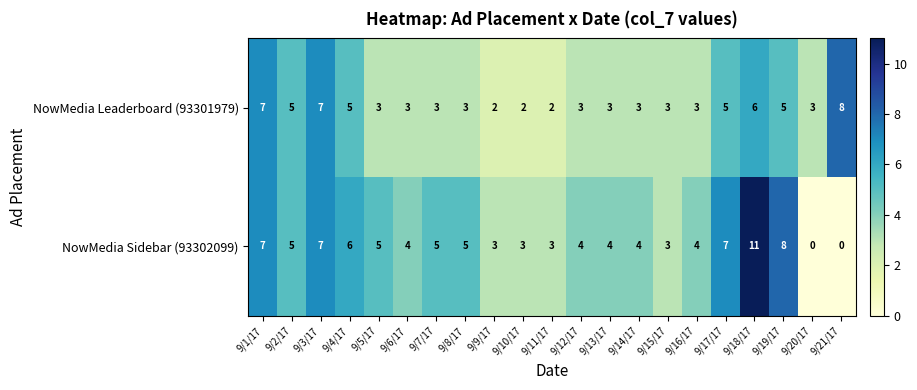

What is the greatest value displayed?

11